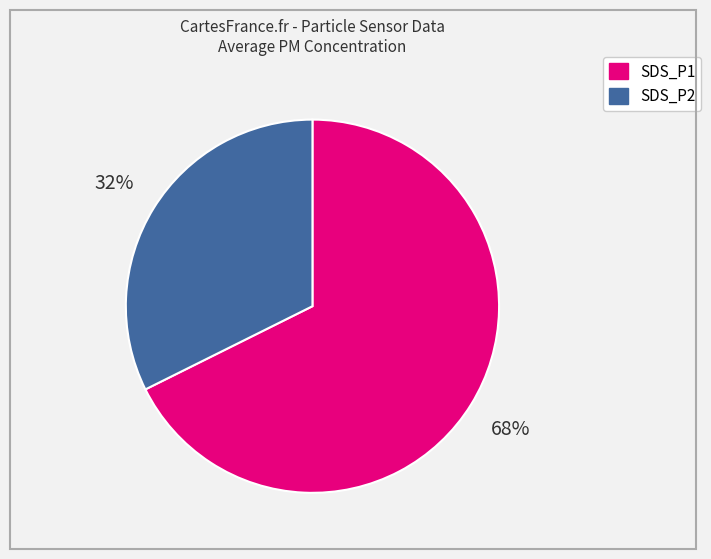

What is the smallest slice in the pie chart?

SDS_P2